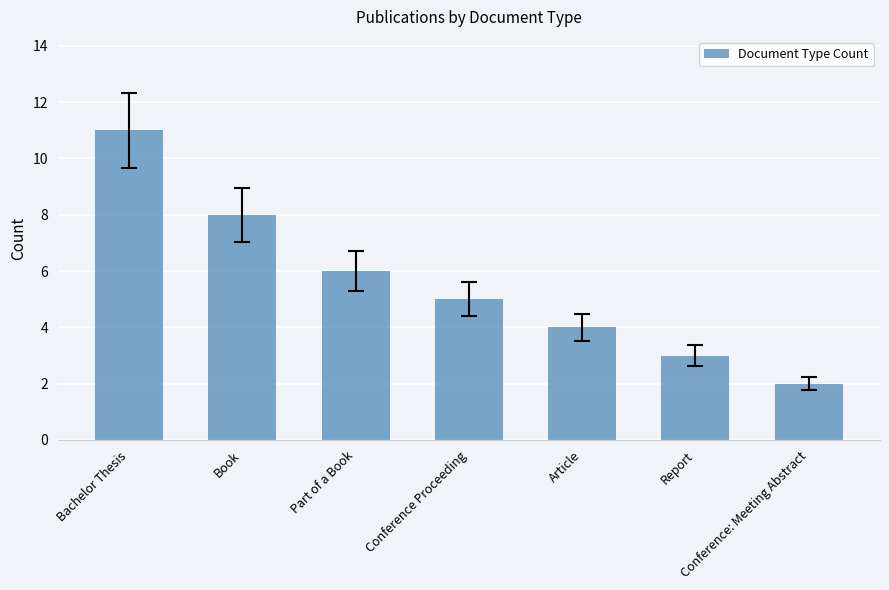

Reading left to right, list all the values displayed in this chart.

Bachelor Thesis=11	Book=8	Part of a Book=6	Conference Proceeding=5	Article=4	Report=3	Conference: Meeting Abstract=2